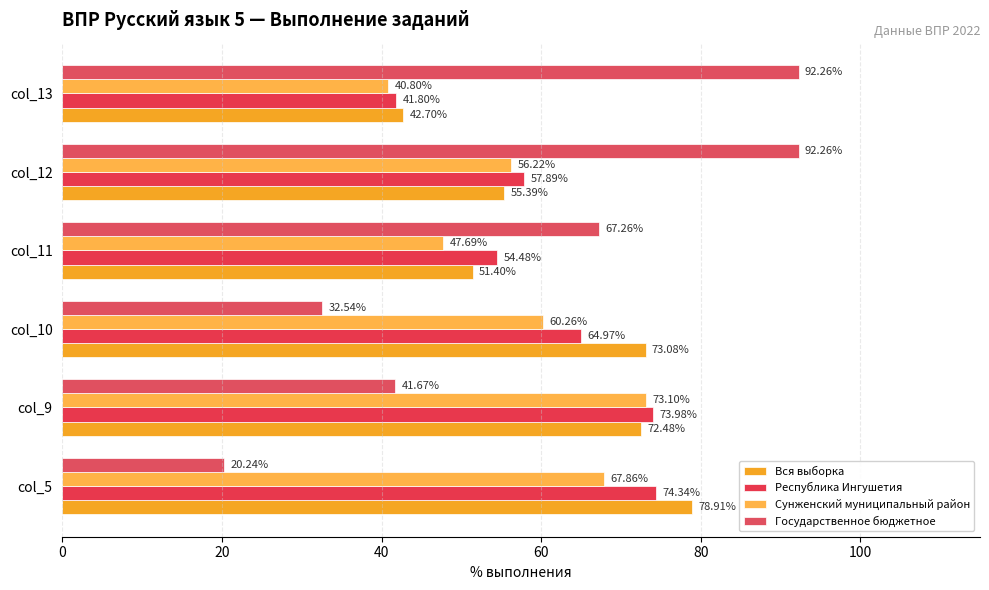

How many data points in Республика Ингушетия are above 64?

3